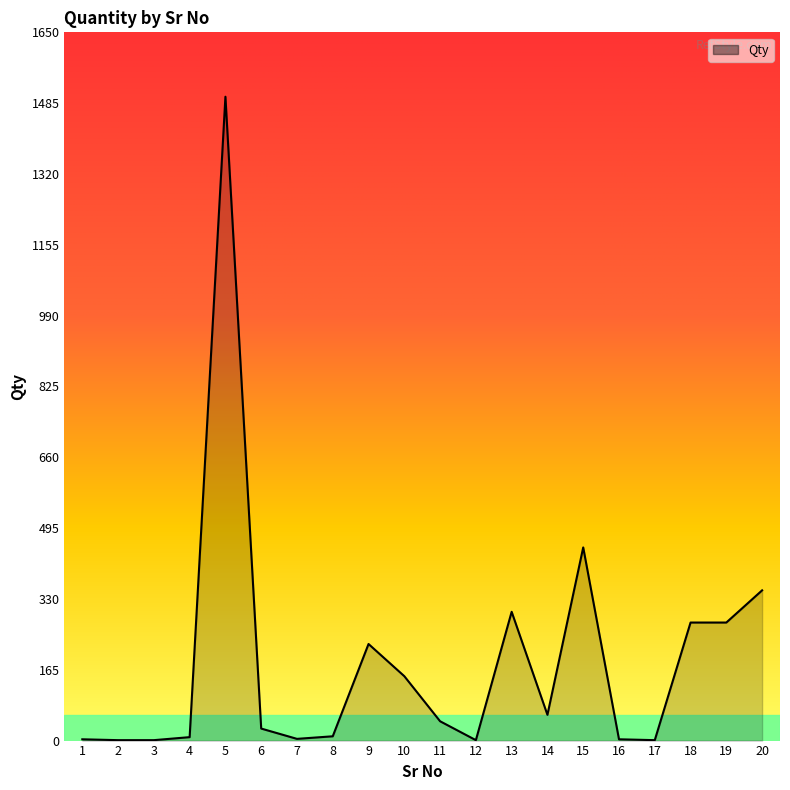

What is the greatest value displayed?

1500